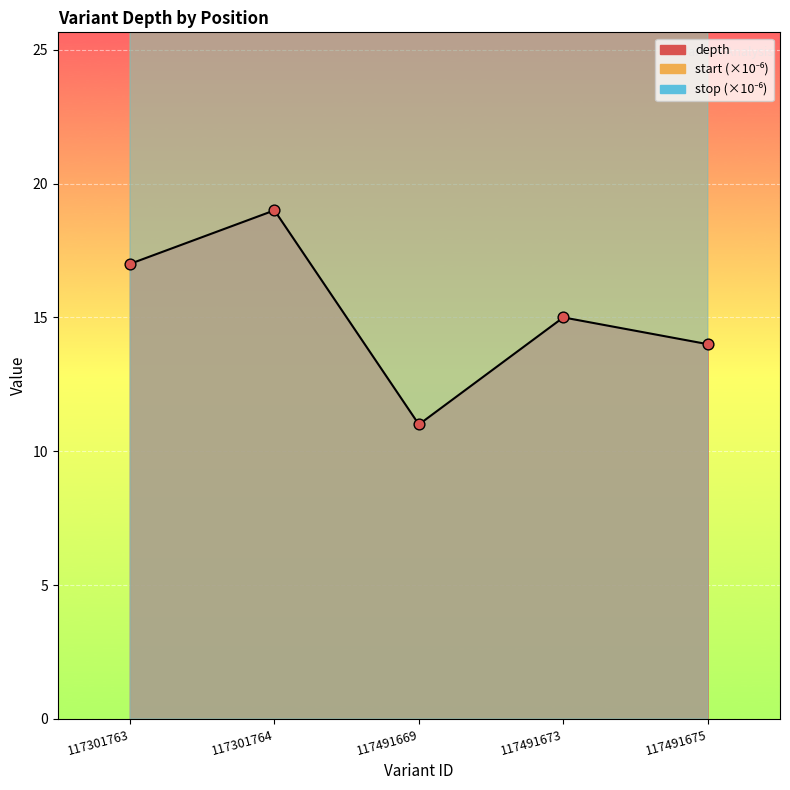

At which category is the sum across all series the highest?

117301764